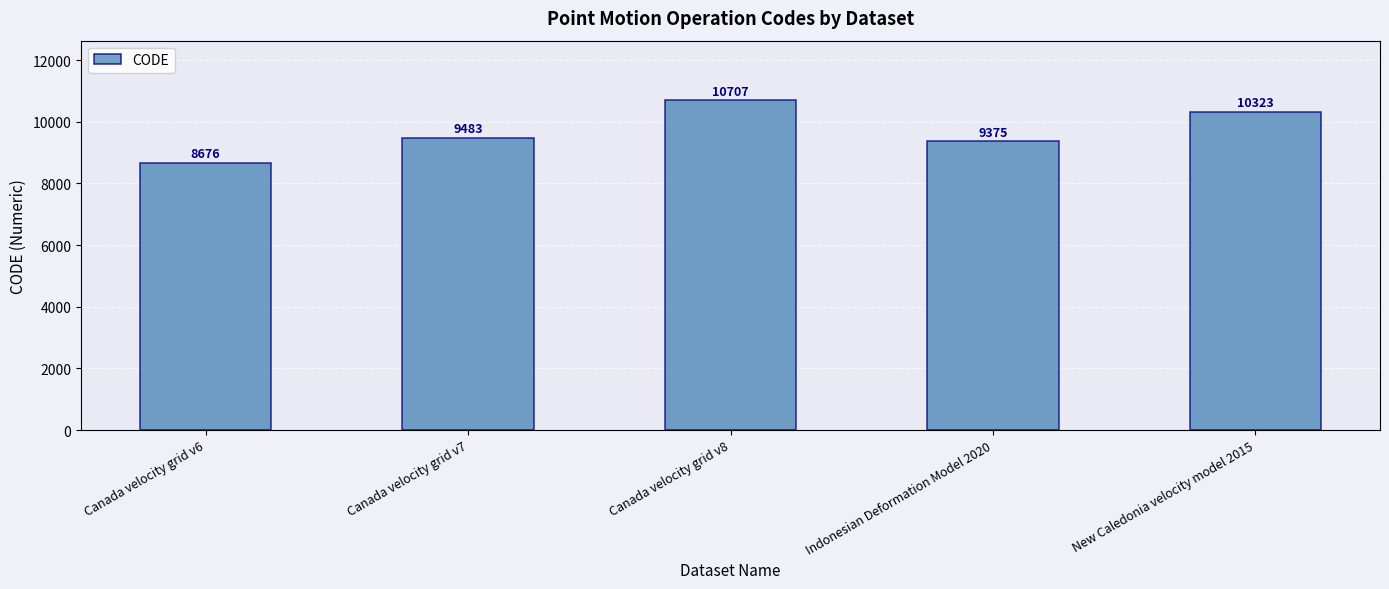

Between Canada velocity grid v8 and Indonesian Deformation Model 2020, which is larger?

Canada velocity grid v8